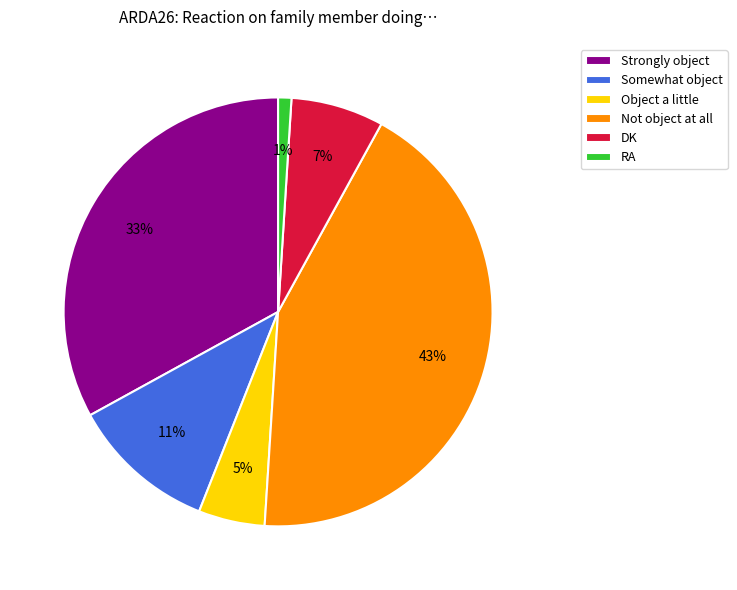

Which category has the biggest portion of the pie?

Not object at all